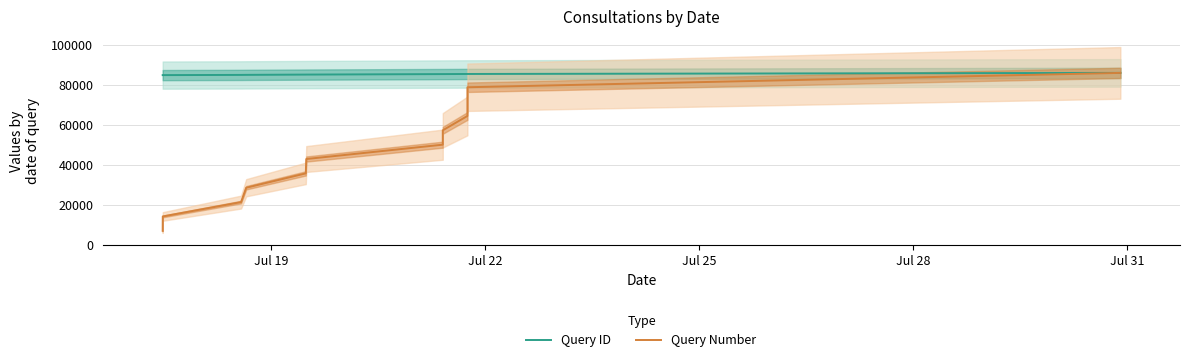

What is the lowest value of the Query ID series?

84921.0